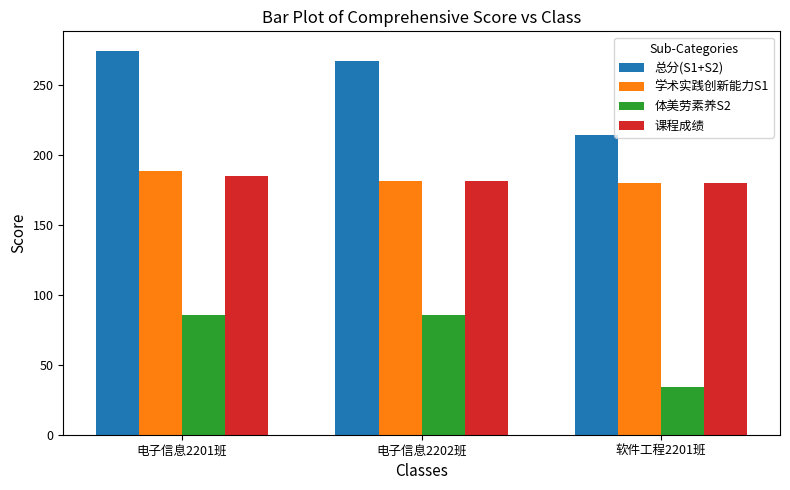

Count the number of data series in this chart.

4